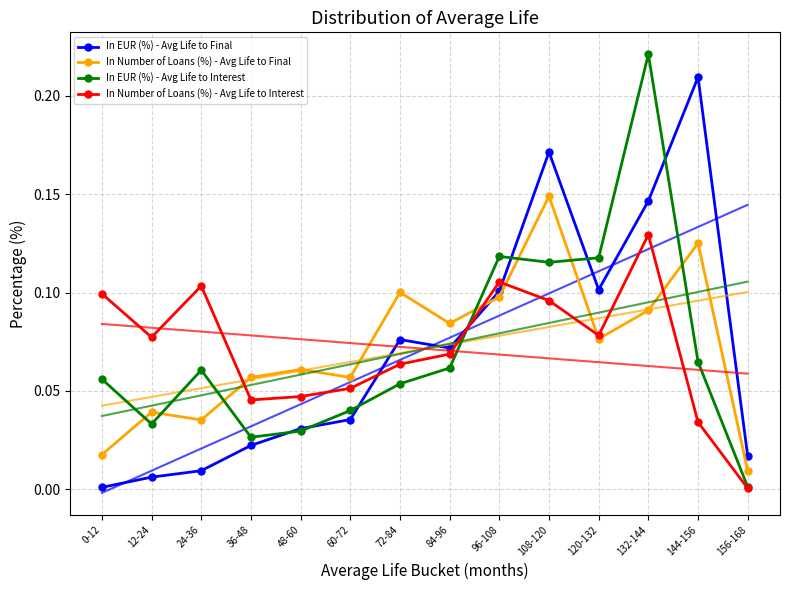

Which series has the largest total across all categories?

In Number of Loans (%) - Avg Life to Interest